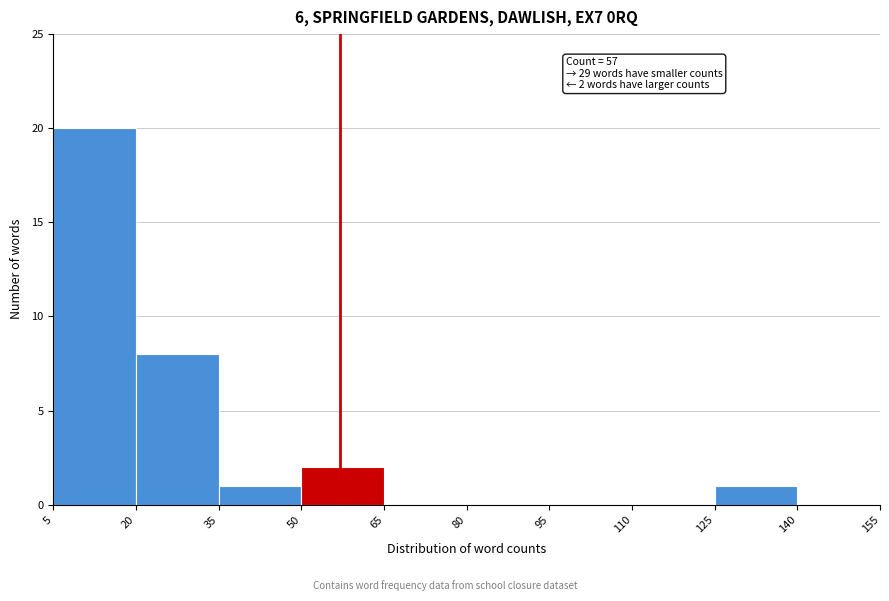

Which range on the x-axis has the tallest bar?

5 to 20